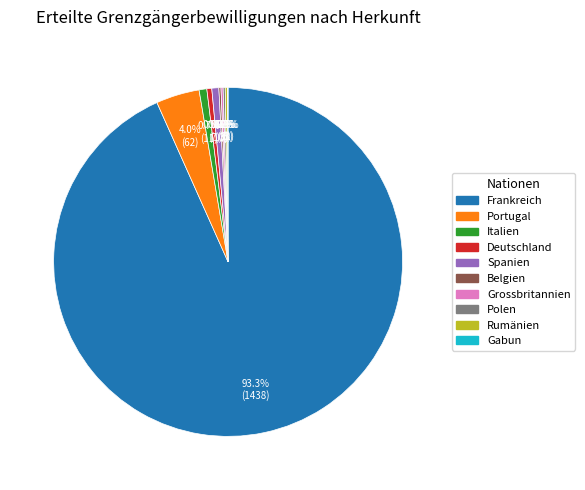

Which category has the biggest portion of the pie?

Frankreich